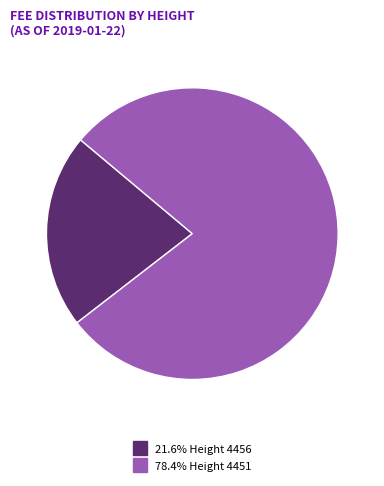

How many slices are in this pie chart?

2